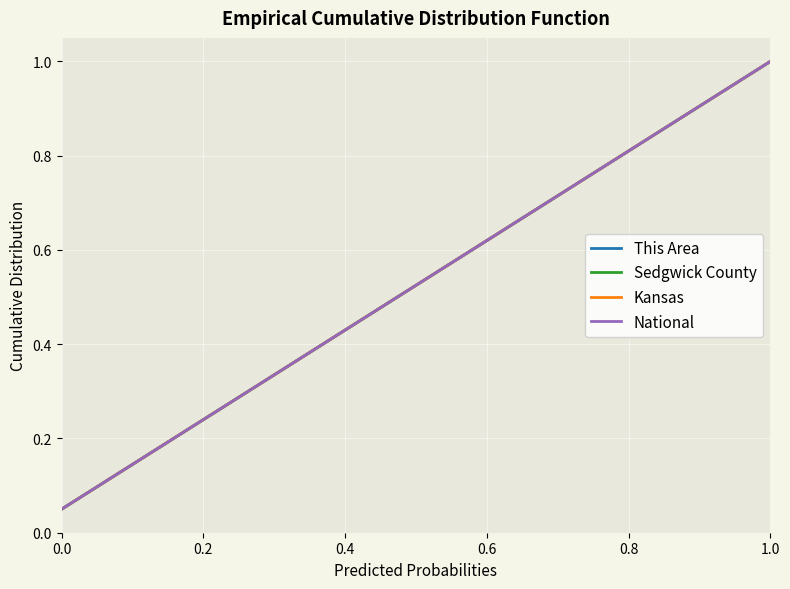

Does the chart have visible grid lines?

Yes